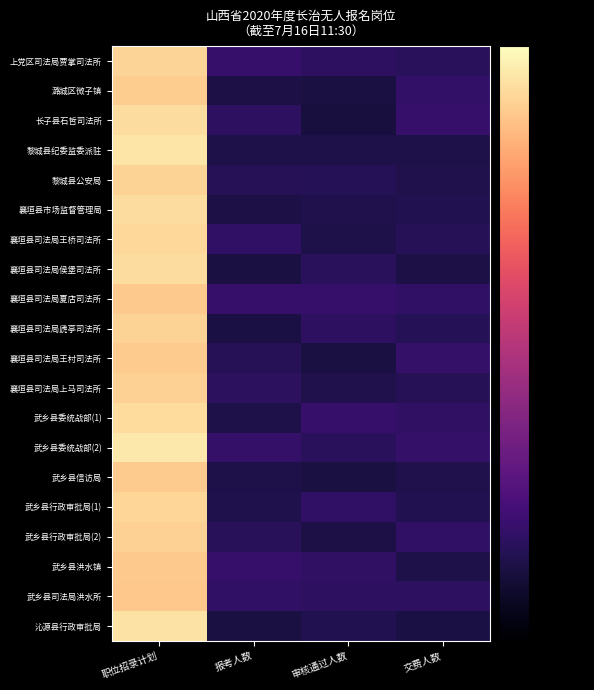

Reading left to right, what are all the values shown in this chart?

上党区司法局贾掌司法所: 职位招录计划=1.0	报考人数=0.0	审核通过人数=0.0	交费人数=0.0
潞城区微子镇: 职位招录计划=1.0	报考人数=-0.0	审核通过人数=-0.0	交费人数=0.0
长子县石哲司法所: 职位招录计划=1.0	报考人数=0.0	审核通过人数=-0.0	交费人数=0.0
黎城县纪委监委派驻: 职位招录计划=1.0	报考人数=-0.0	审核通过人数=-0.0	交费人数=-0.0
黎城县公安局: 职位招录计划=1.0	报考人数=0.0	审核通过人数=-0.0	交费人数=-0.0
襄垣县市场监督管理局: 职位招录计划=1.0	报考人数=-0.0	审核通过人数=-0.0	交费人数=-0.0
襄垣县司法局王桥司法所: 职位招录计划=1.0	报考人数=0.0	审核通过人数=-0.0	交费人数=0.0
襄垣县司法局侯堡司法所: 职位招录计划=1.0	报考人数=-0.0	审核通过人数=0.0	交费人数=-0.0
襄垣县司法局夏店司法所: 职位招录计划=1.0	报考人数=0.0	审核通过人数=0.0	交费人数=0.0
襄垣县司法局虒亭司法所: 职位招录计划=1.0	报考人数=-0.0	审核通过人数=0.0	交费人数=-0.0
襄垣县司法局王村司法所: 职位招录计划=1.0	报考人数=-0.0	审核通过人数=-0.0	交费人数=0.0
襄垣县司法局上马司法所: 职位招录计划=1.0	报考人数=0.0	审核通过人数=-0.0	交费人数=0.0
武乡县委统战部(1): 职位招录计划=1.0	报考人数=-0.0	审核通过人数=0.0	交费人数=0.0
武乡县委统战部(2): 职位招录计划=1.0	报考人数=0.0	审核通过人数=0.0	交费人数=0.0
武乡县信访局: 职位招录计划=1.0	报考人数=-0.0	审核通过人数=-0.0	交费人数=-0.0
武乡县行政审批局(1): 职位招录计划=1.0	报考人数=-0.0	审核通过人数=0.0	交费人数=-0.0
武乡县行政审批局(2): 职位招录计划=1.0	报考人数=0.0	审核通过人数=-0.0	交费人数=0.0
武乡县洪水镇: 职位招录计划=1.0	报考人数=0.0	审核通过人数=0.0	交费人数=-0.0
武乡县司法局洪水所: 职位招录计划=1.0	报考人数=0.0	审核通过人数=0.0	交费人数=0.0
沁源县行政审批局: 职位招录计划=1.0	报考人数=-0.0	审核通过人数=-0.0	交费人数=-0.0